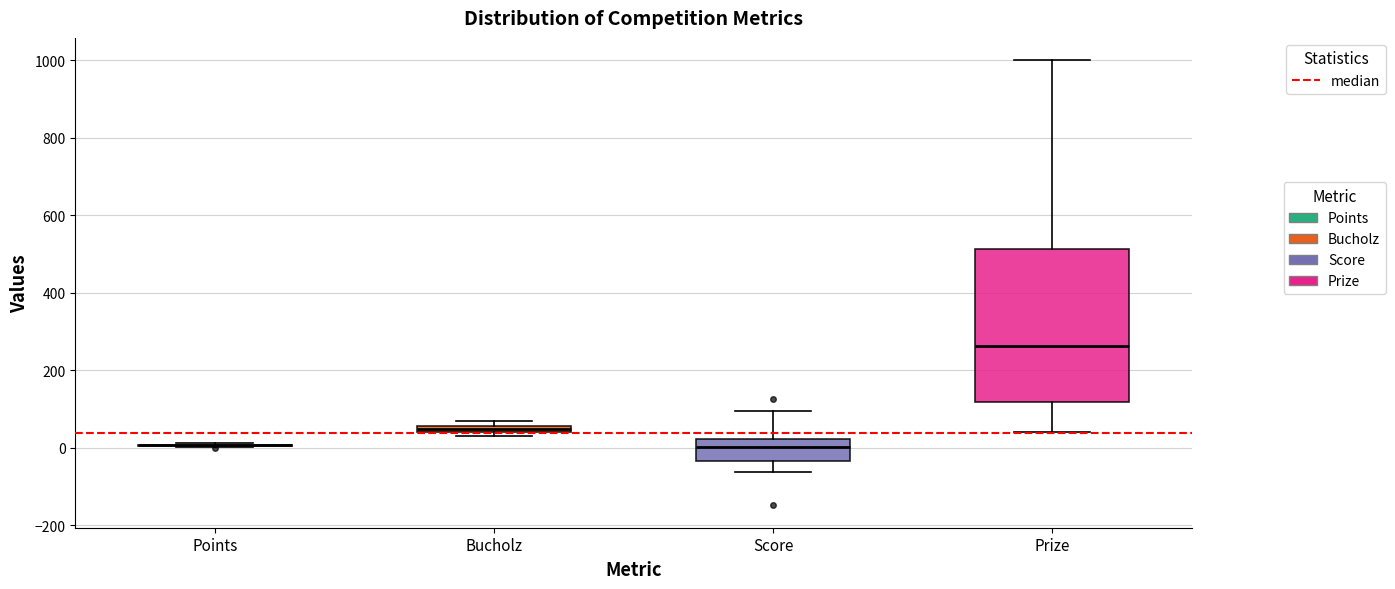

Which box is the tallest, from its lower edge to its upper edge?

Prize